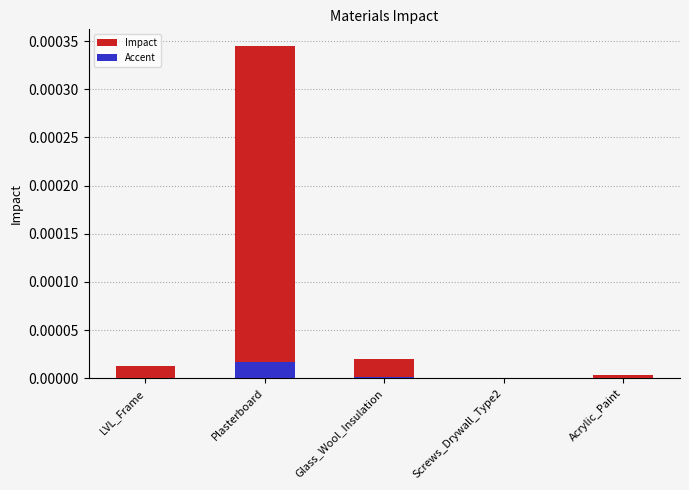

Is the value of Accent at Acrylic_Paint greater than the value of Impact at Acrylic_Paint?

No